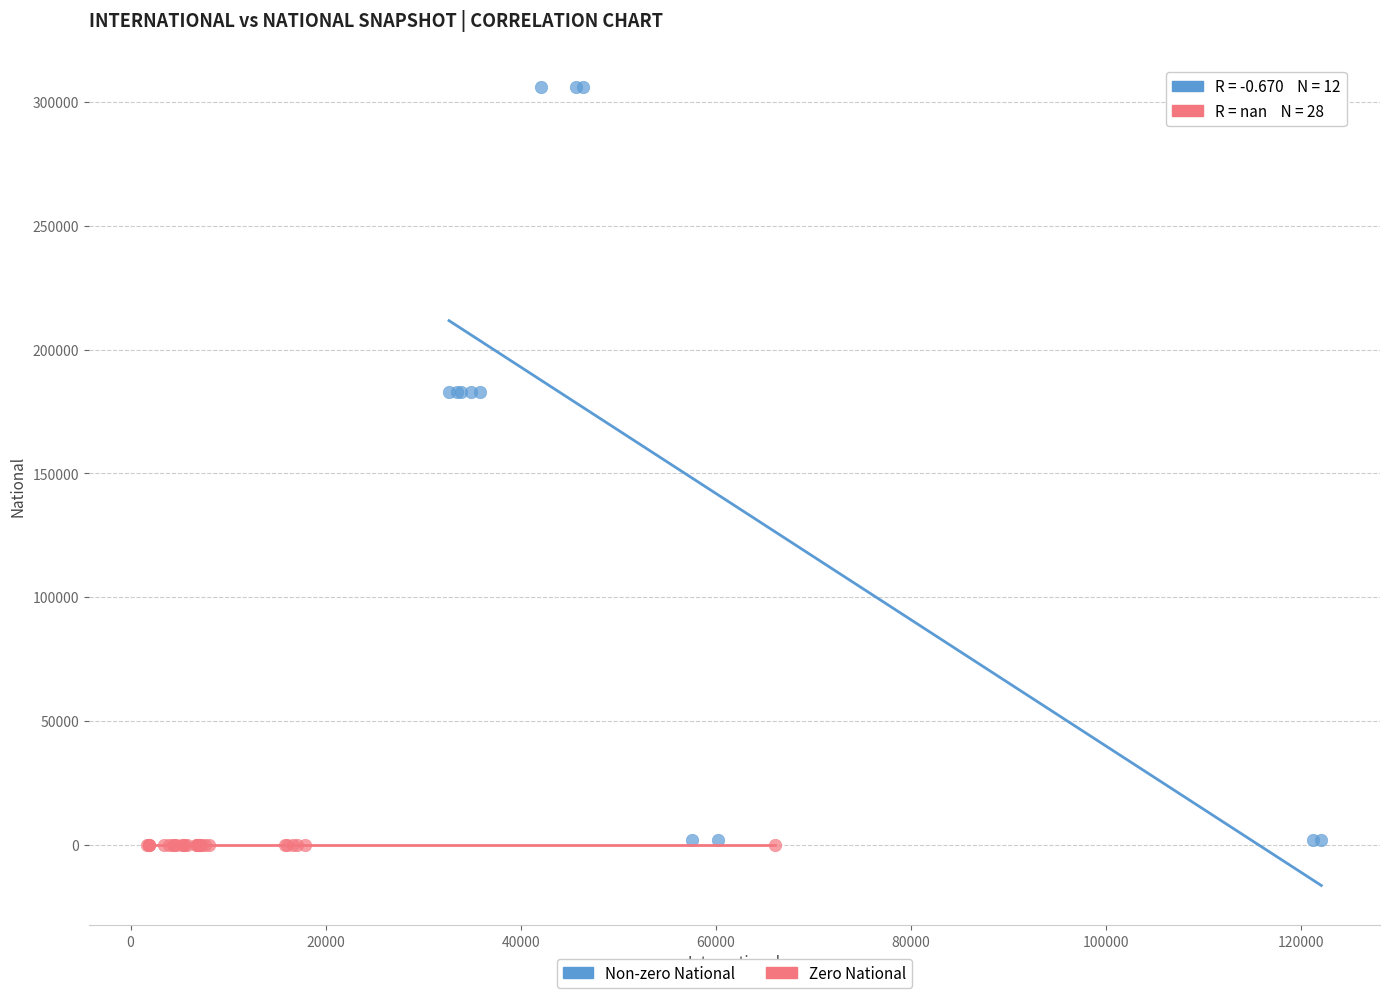

Which series reaches the maximum Y coordinate?

Non-zero National